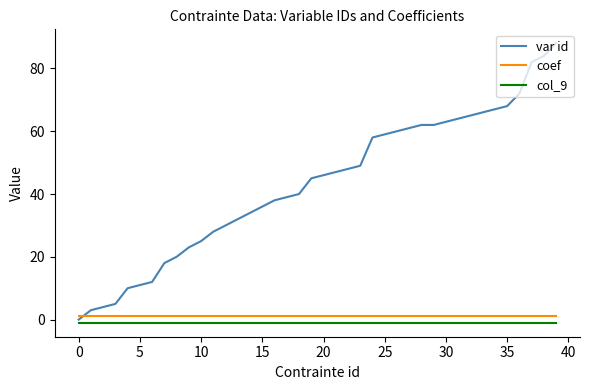

True or false: var id and coef intersect in this chart.

True